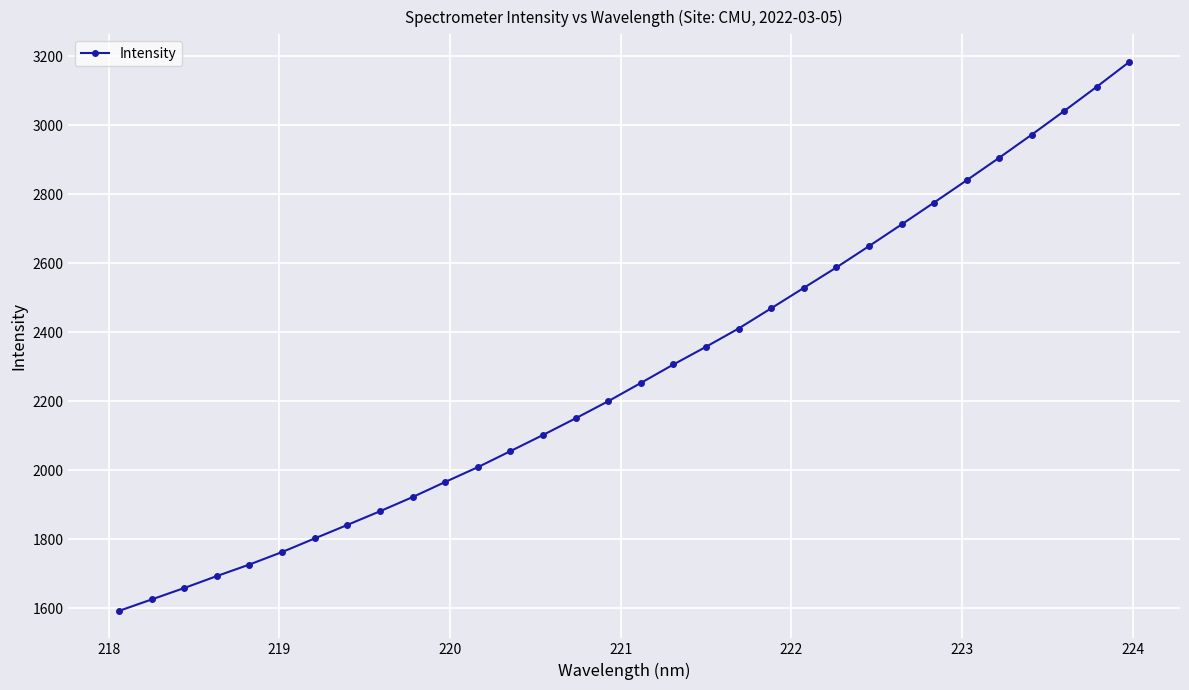

What is the value of the 26th point from the left?

2775.7